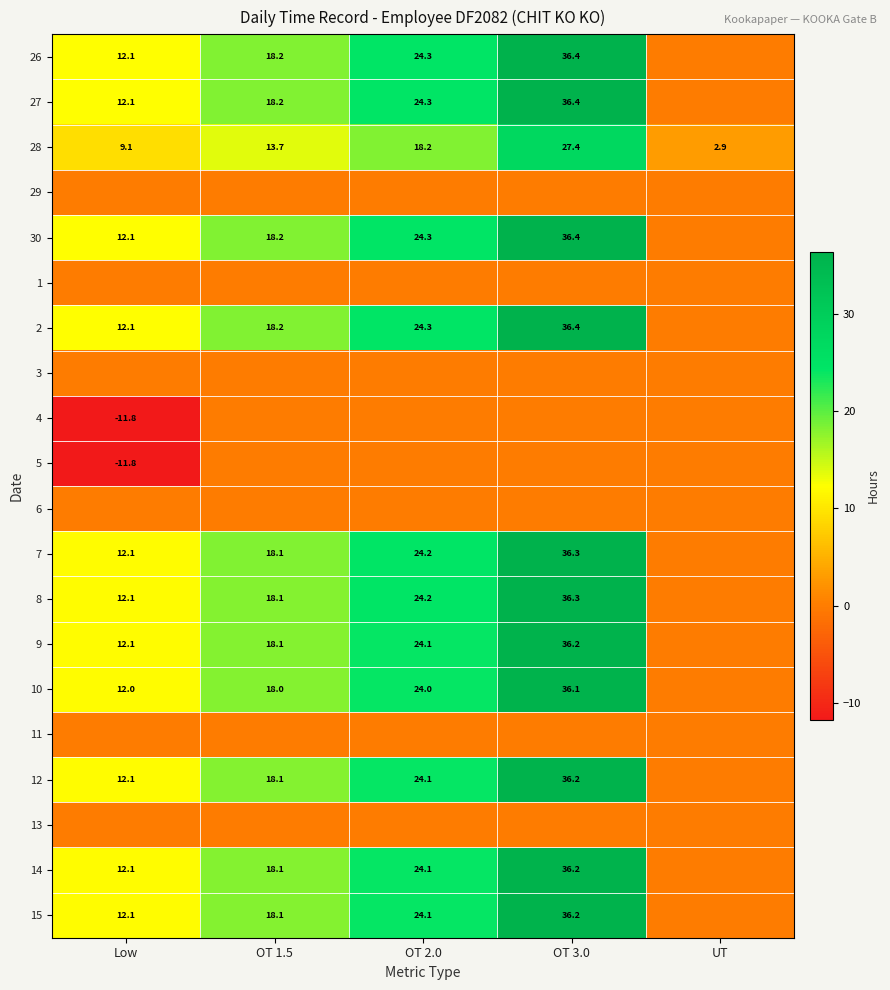

List the labels in order of 28 value, largest first.

OT 3.0, OT 2.0, OT 1.5, Low, UT